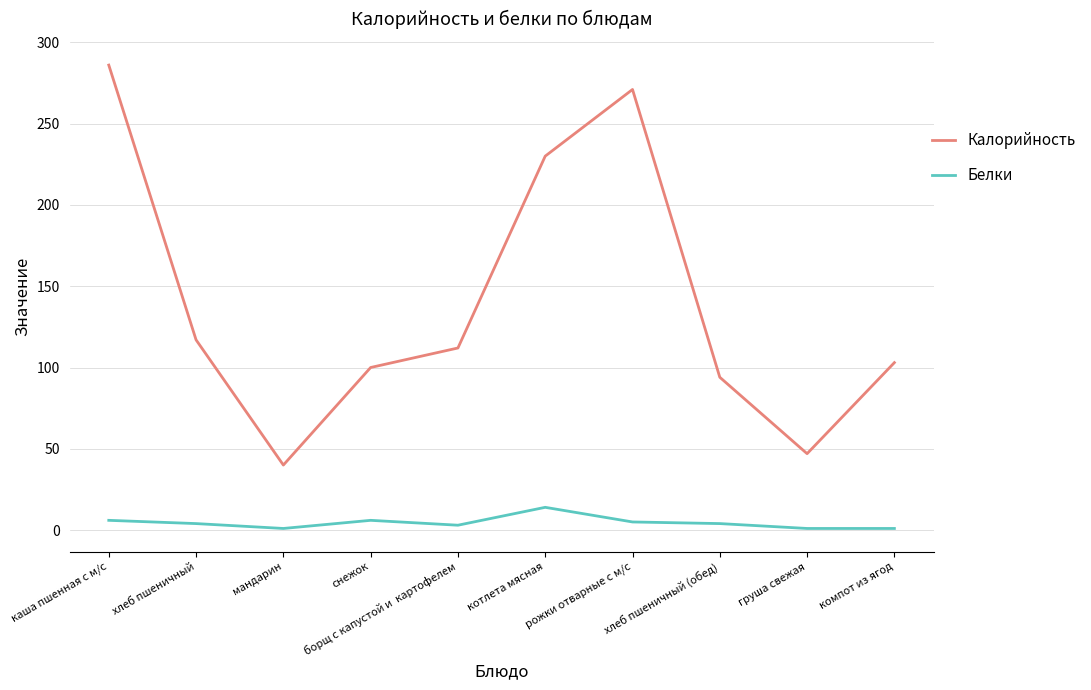

True or false: Калорийность and Белки cross at least once.

False